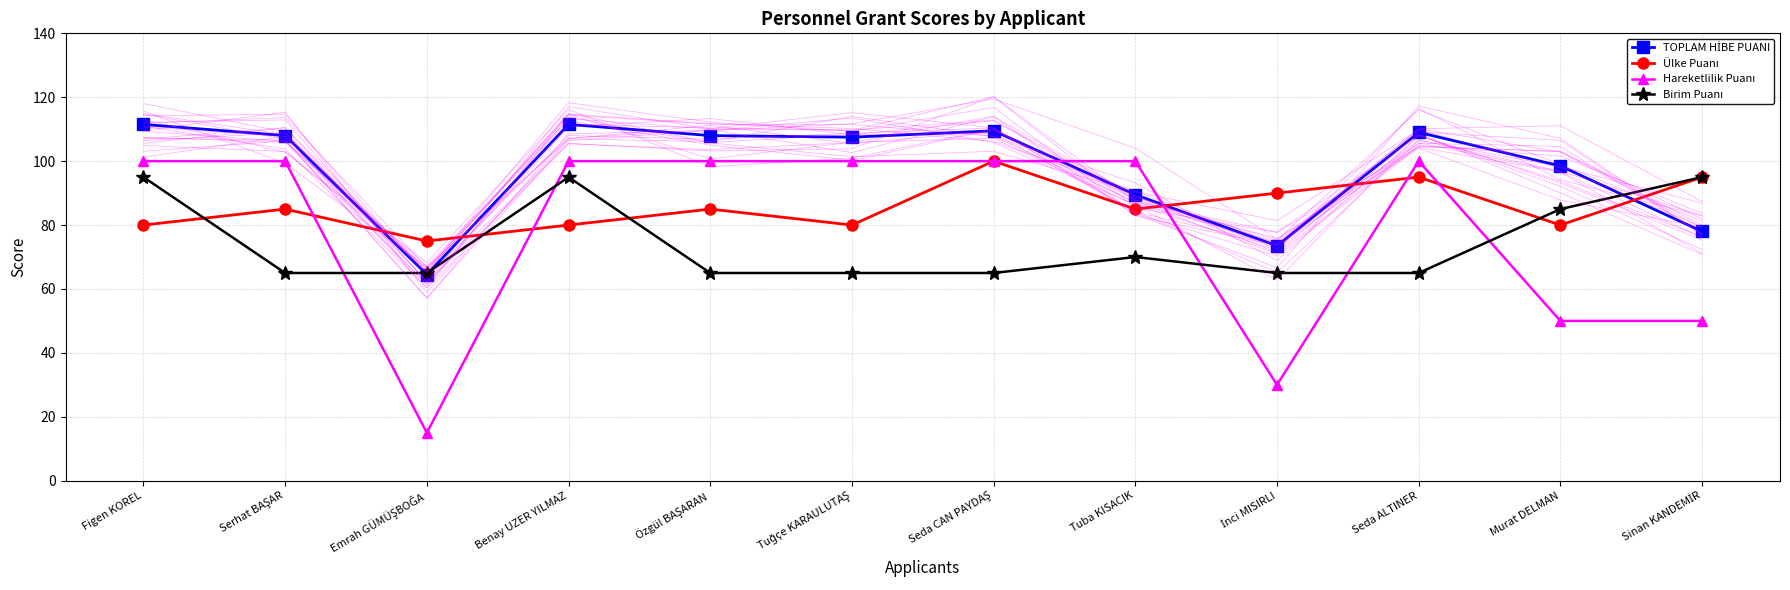

Reading right to left, extract all data points from this chart.

TOPLAM HİBE PUANI: 78.0	98.5	109.0	73.5	89.5	109.5	107.5	108.0	111.5	64.5	108.0	111.5
Ülke Puanı: 95.0	80.0	95.0	90.0	85.0	100.0	80.0	85.0	80.0	75.0	85.0	80.0
Hareketlilik Puanı: 50.0	50.0	100.0	30.0	100.0	100.0	100.0	100.0	100.0	15.0	100.0	100.0
Birim Puanı: 95.0	85.0	65.0	65.0	70.0	65.0	65.0	65.0	95.0	65.0	65.0	95.0